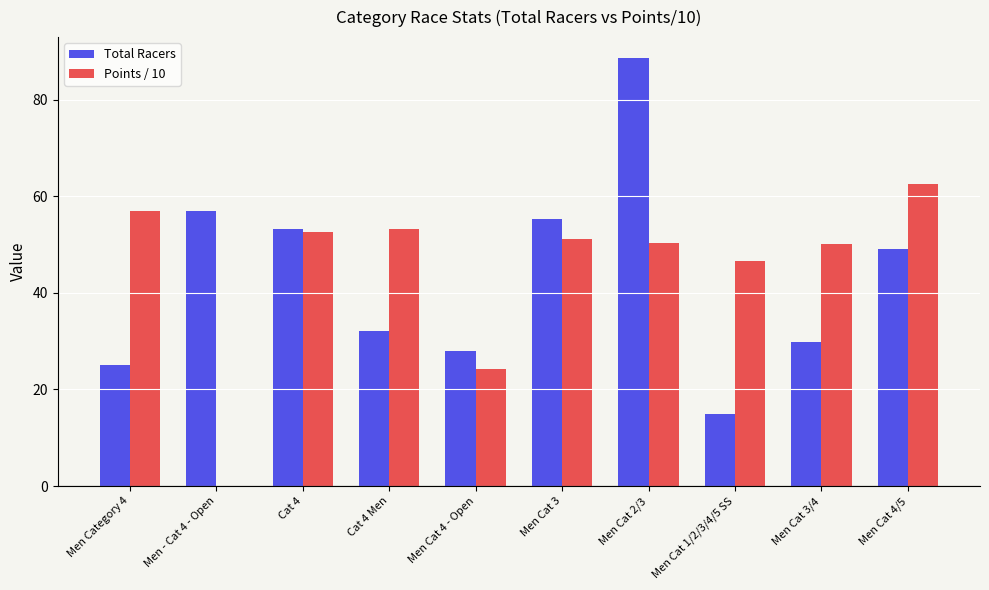

The Total Racers series shows 17.6 at Men Cat 4/5. True or false?

False